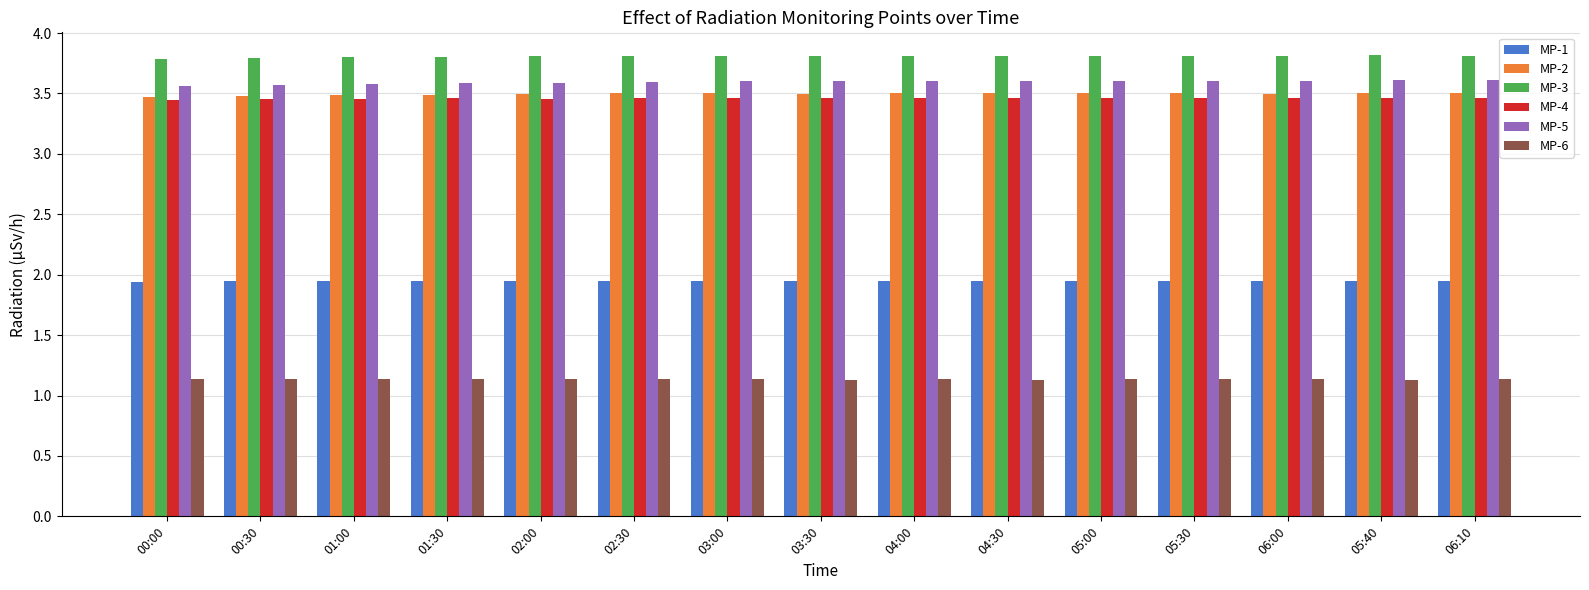

How many data points does each series have?

15